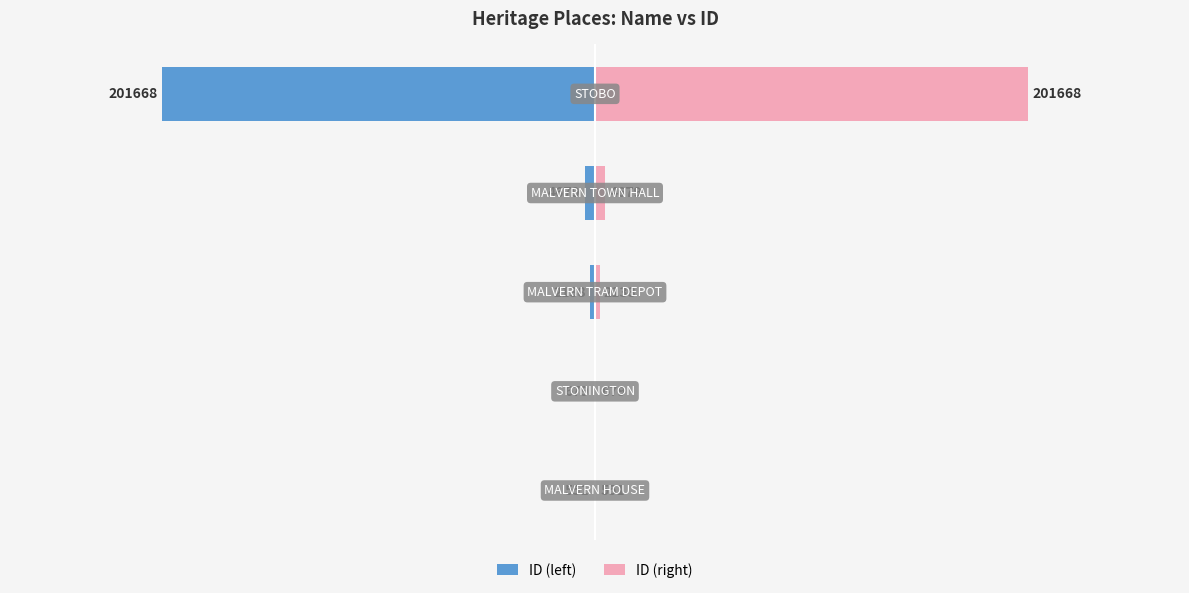

Rank the series at 4 from lowest to highest value.

ID (left), ID (right)